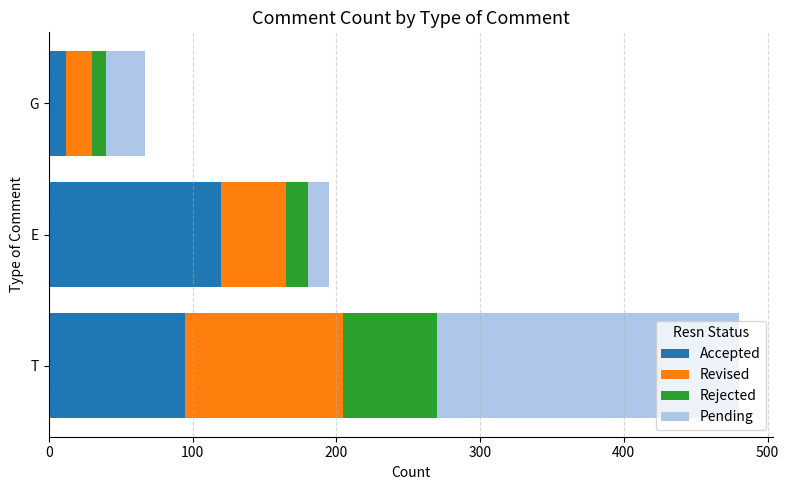

Which category has the lowest value in the Accepted series?

G